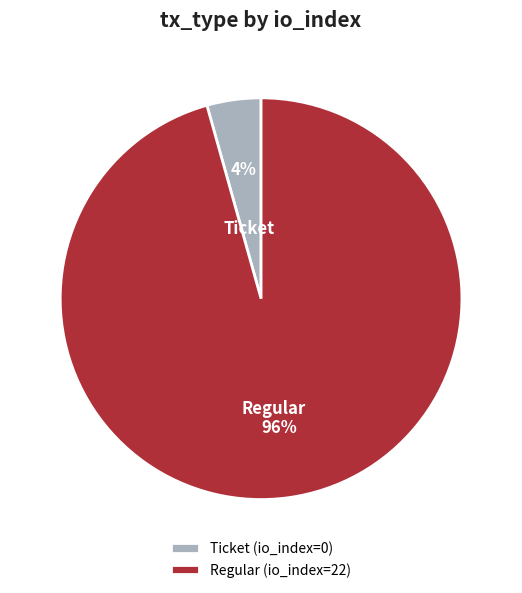

How many segments does this pie chart have?

2